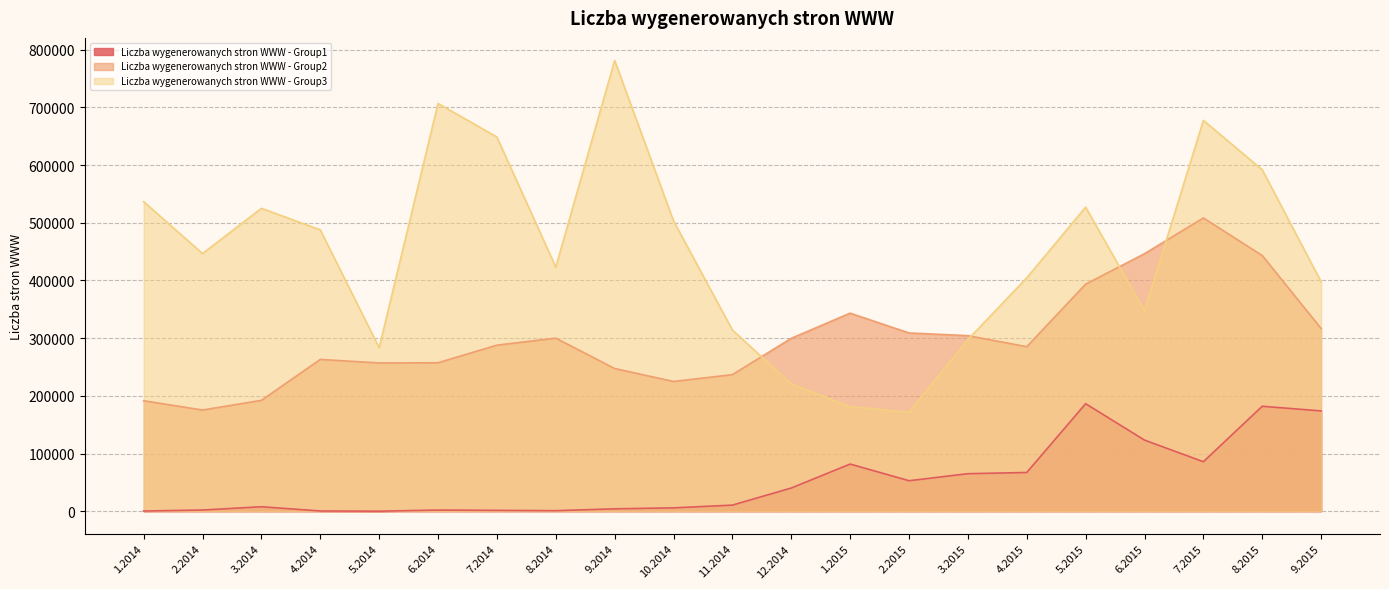

The value of Liczba wygenerowanych stron WWW - Group2 at 11.2014 is 60143. True or false?

False